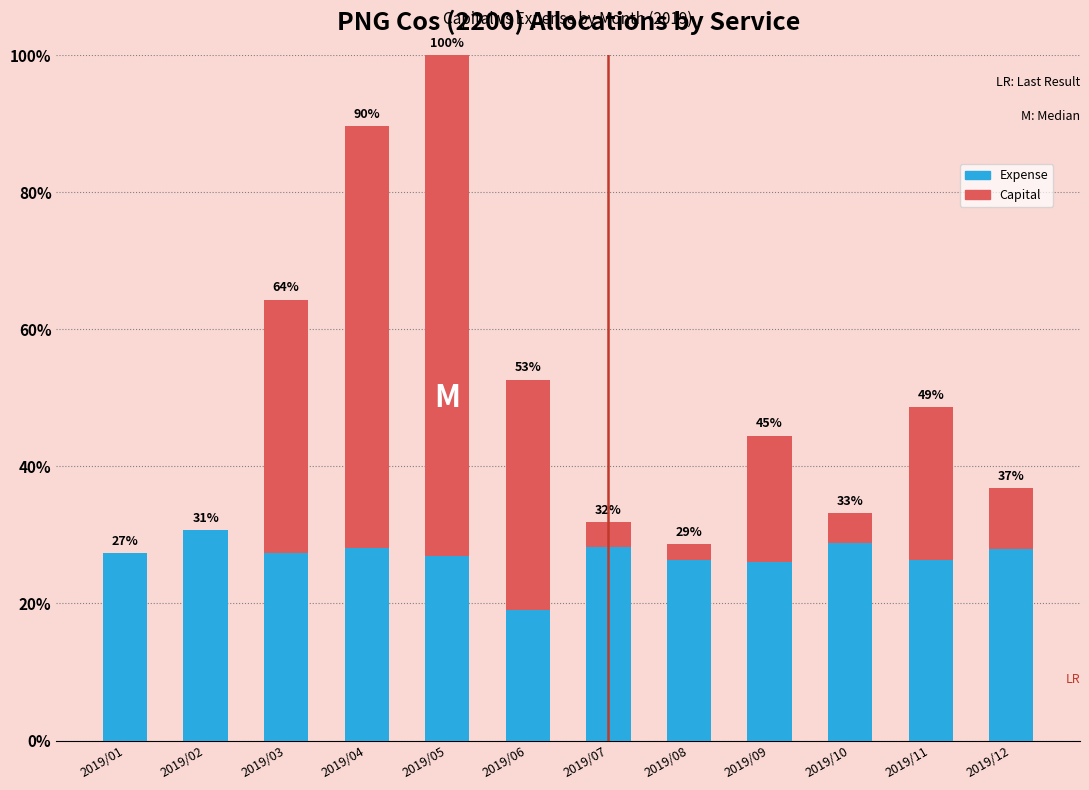

The value of Capital at 2019/07 is 238.6. True or false?

False